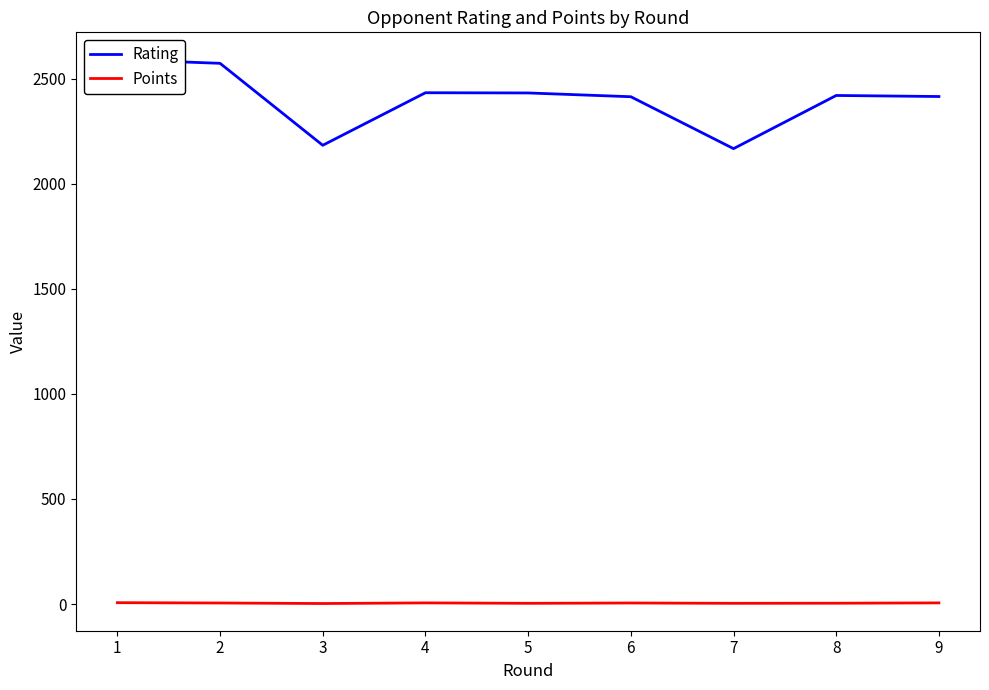

Reading left to right, extract all data points from this chart.

Rating: 2591.0	2573.0	2183.0	2433.0	2432.0	2414.0	2167.0	2420.0	2415.0
Points: 6.5	5.0	2.5	5.5	3.5	5.0	3.5	4.0	5.5